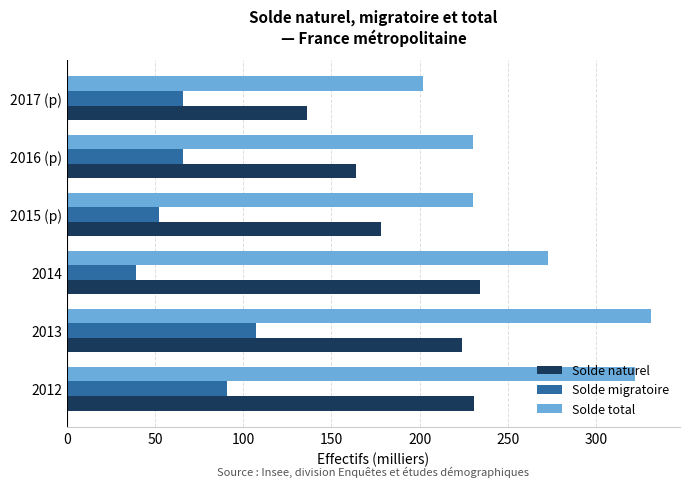

What is the approximate value of Solde naturel at 2016 (p), to the nearest 10?

160